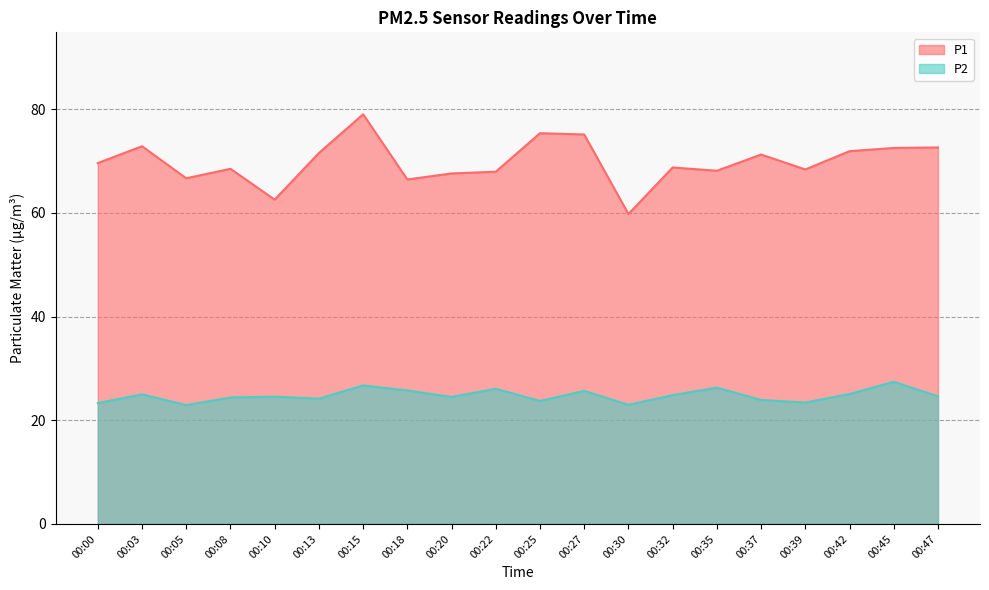

Where does the P1 series first go above 69?

00:00